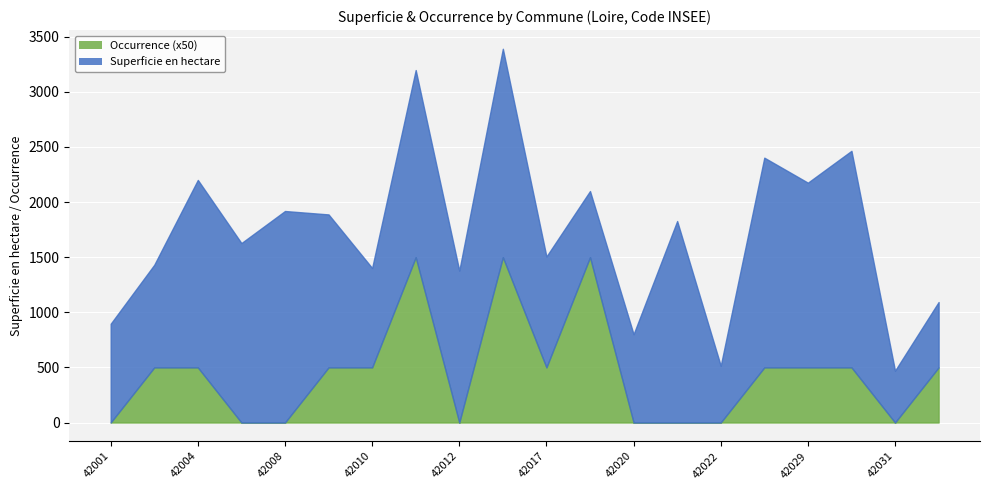

True or false: Occurrence du volume de retention and Superficie en hectare intersect in this chart.

False